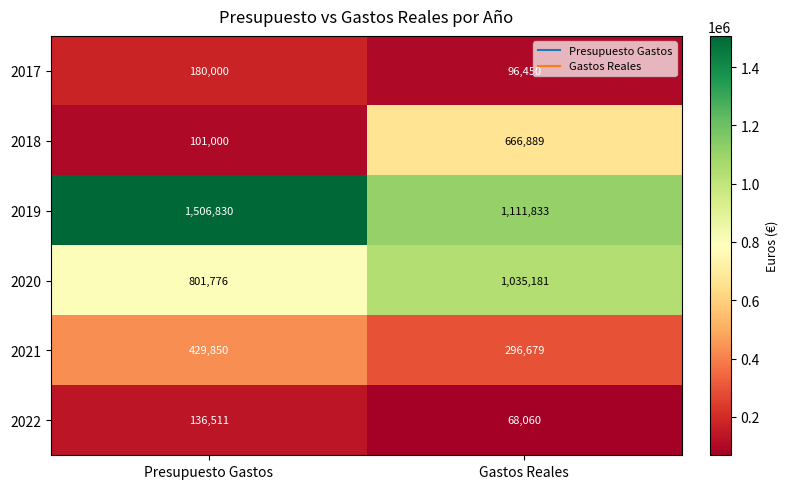

The value of 2021 at Gastos Reales is 296679. True or false?

True